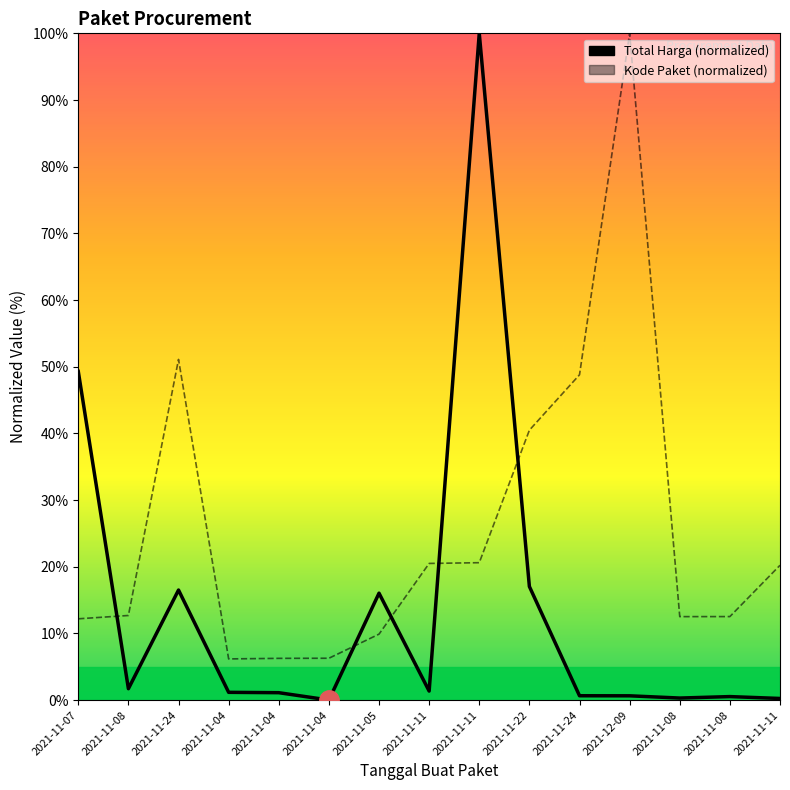

What is the average value of the Total Harga series?

13.8